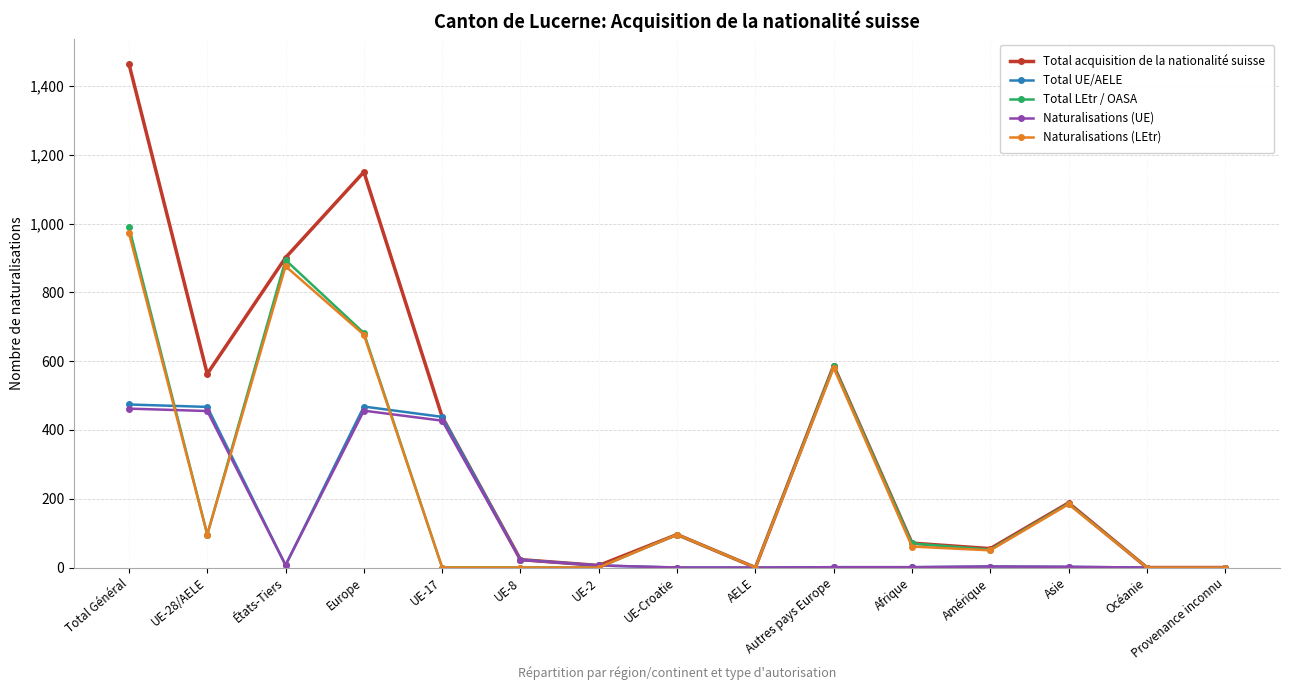

The Total LEtr / OASA series shows 0 at Océanie. True or false?

True